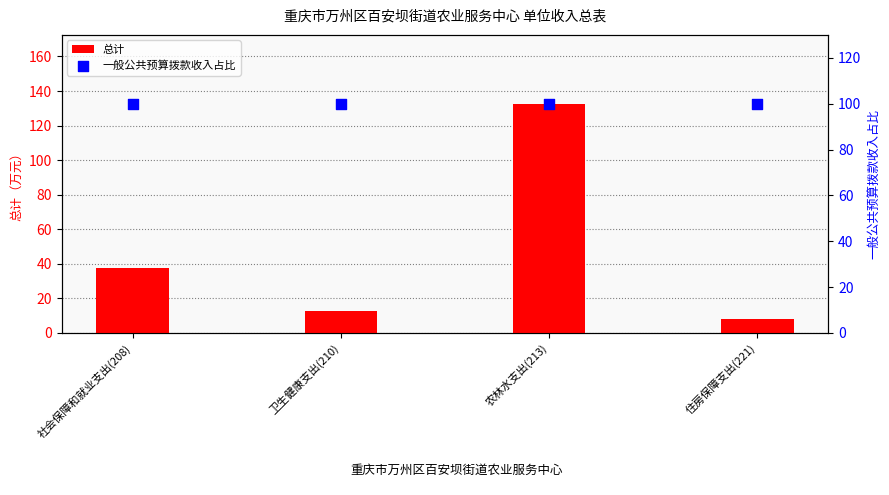

What are all the series names shown in the legend?

总计, 一般公共预算拨款收入占比